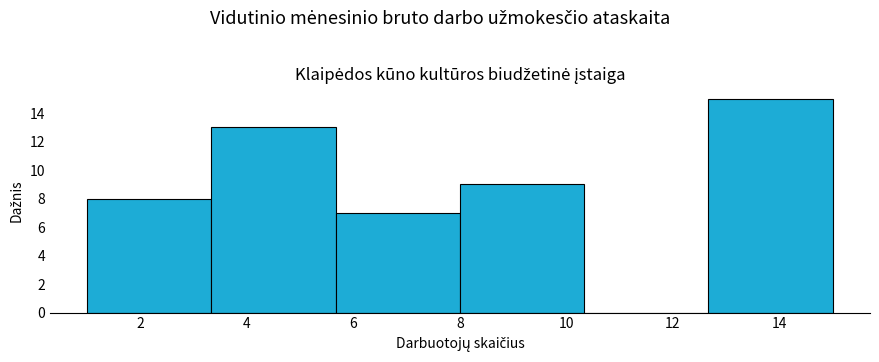

Which range on the x-axis has the tallest bar?

12.6 to 15.0